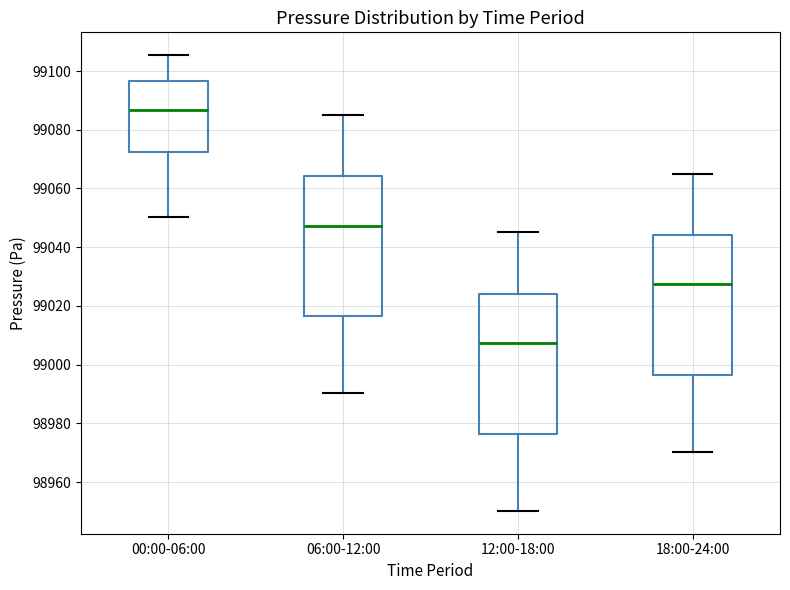

Which box's median line is the lowest?

12:00-18:00